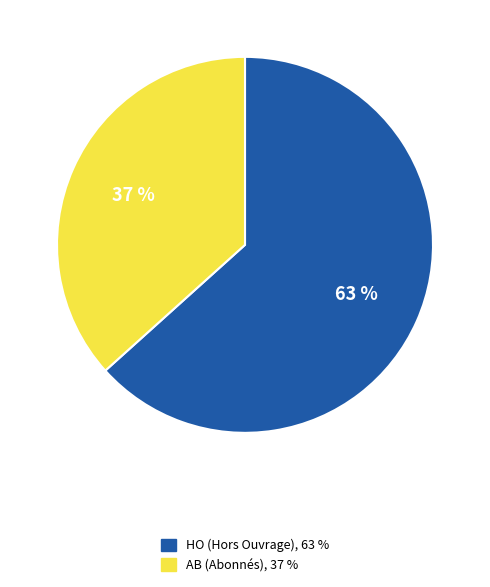

Between HO and AB, which is larger?

HO